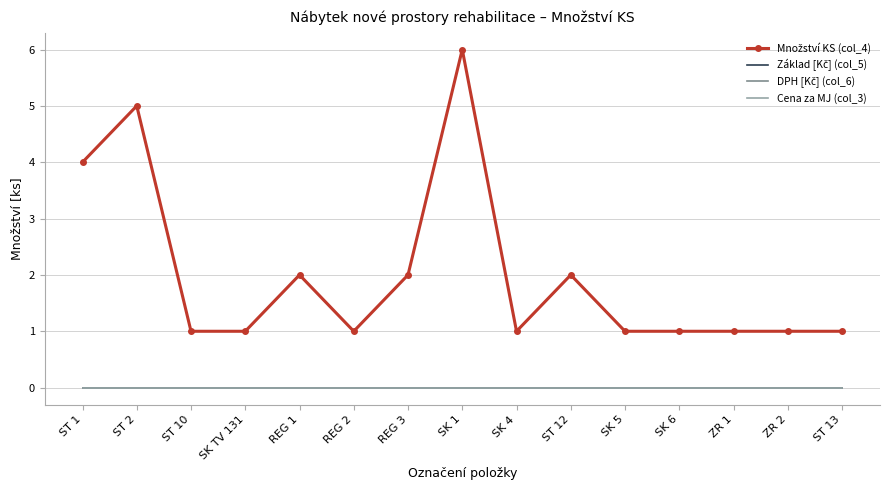

What is the difference between the maximum and second lowest values in the Množství KS (col_4) series?

5